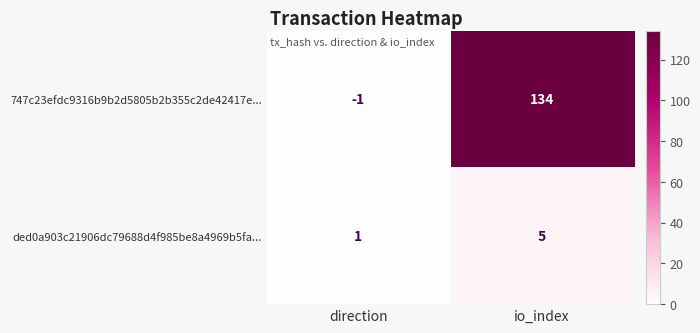

Which category has the highest value across all series?

io_index